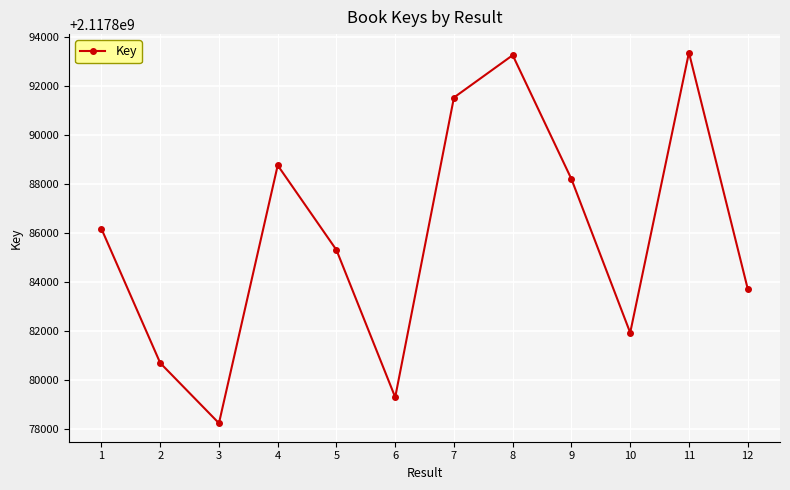

Between 5 and 9, which is larger?

9